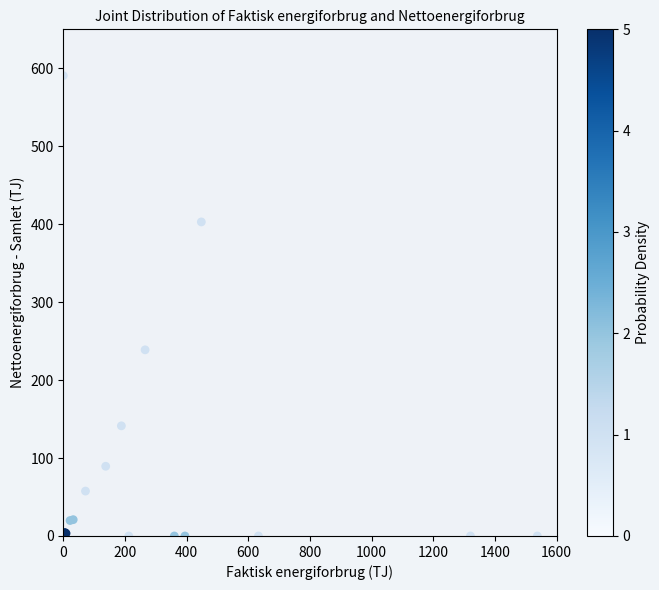

What Y value in the scatter plot is closest to 295?

238.8